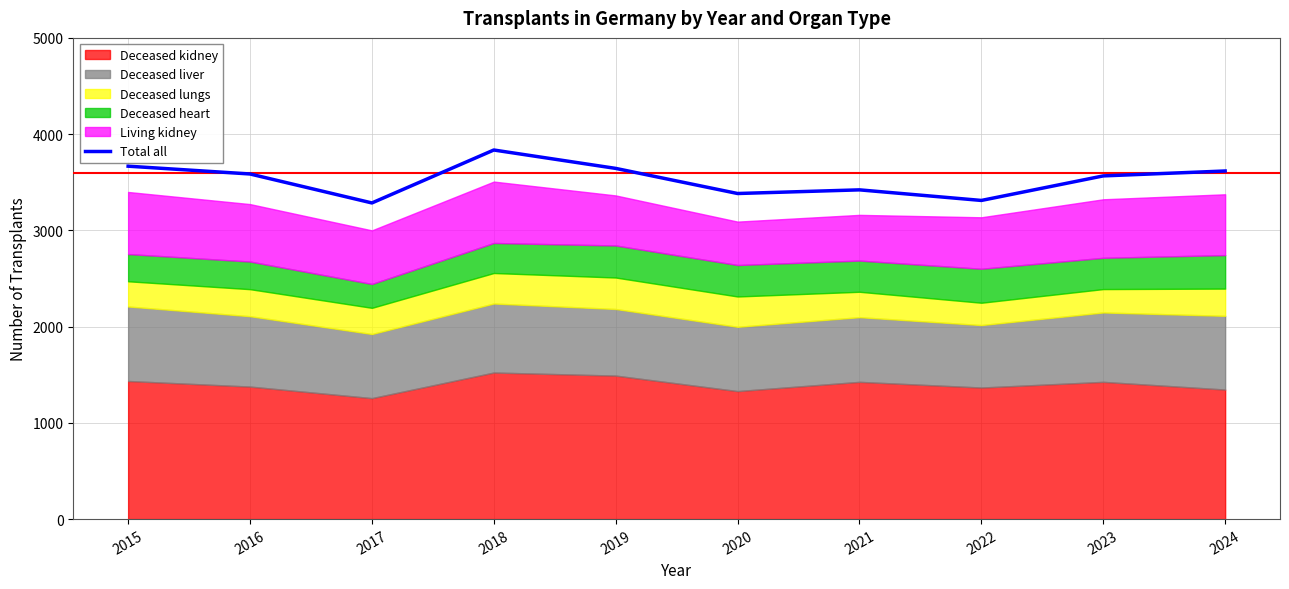

Where is the first local maximum?

2018